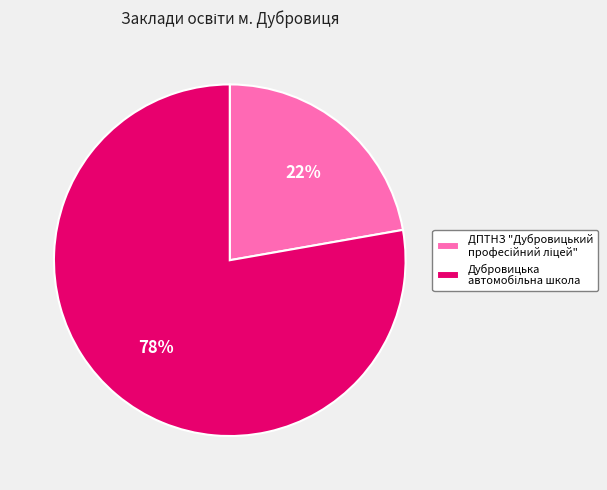

To the nearest percent, what is the difference between the largest and smallest slice percentages?

56%